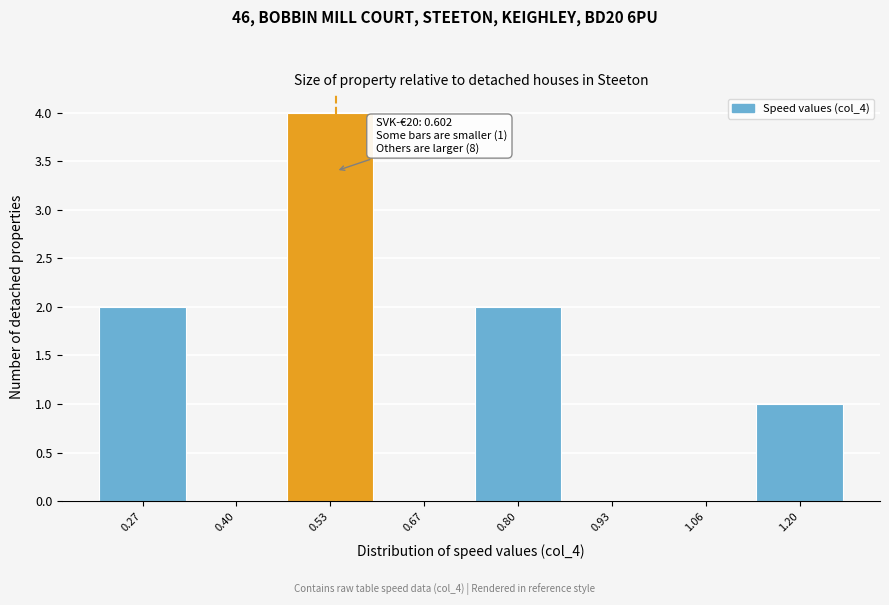

Reading left to right, list all the values displayed in this chart.

0.27=2	0.40=0	0.53=4	0.67=0	0.80=2	0.93=0	1.06=0	1.20=1